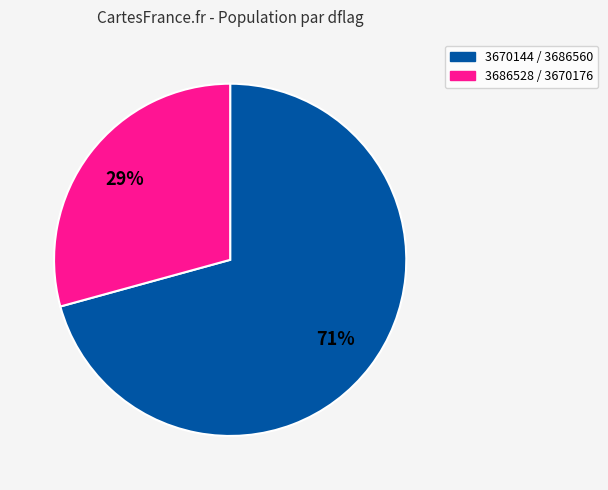

To the nearest percent, what is the average slice percentage?

50%